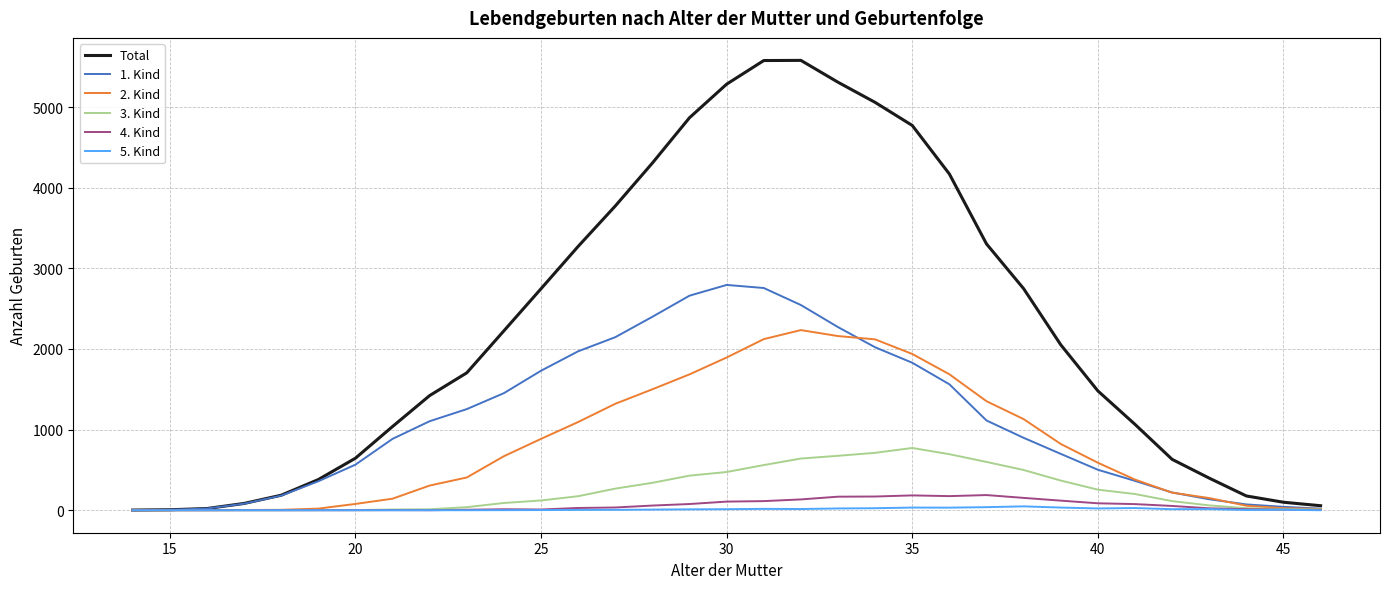

Which series has the largest total across all categories?

Total